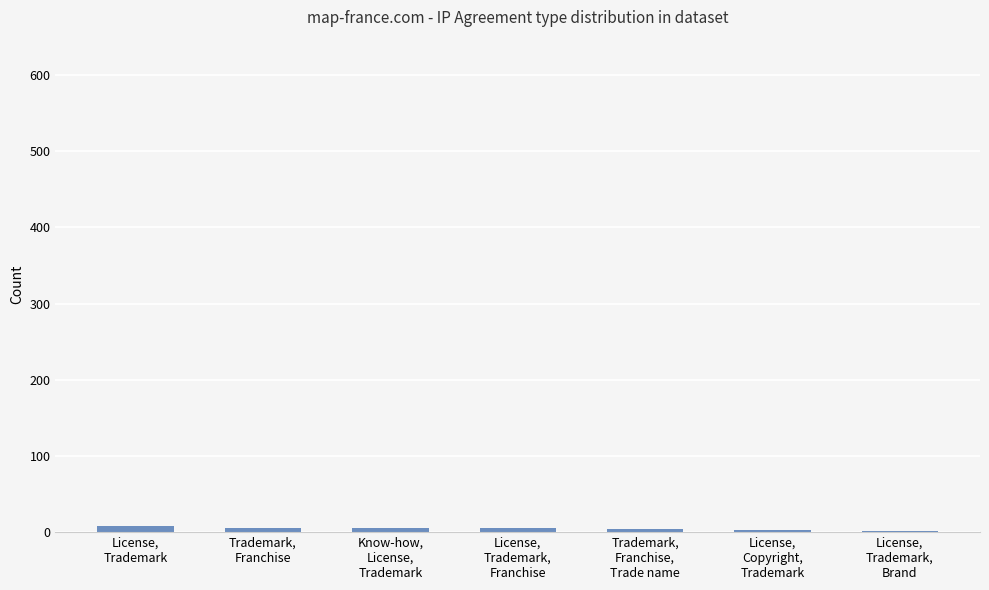

What is the sum of all values?

32